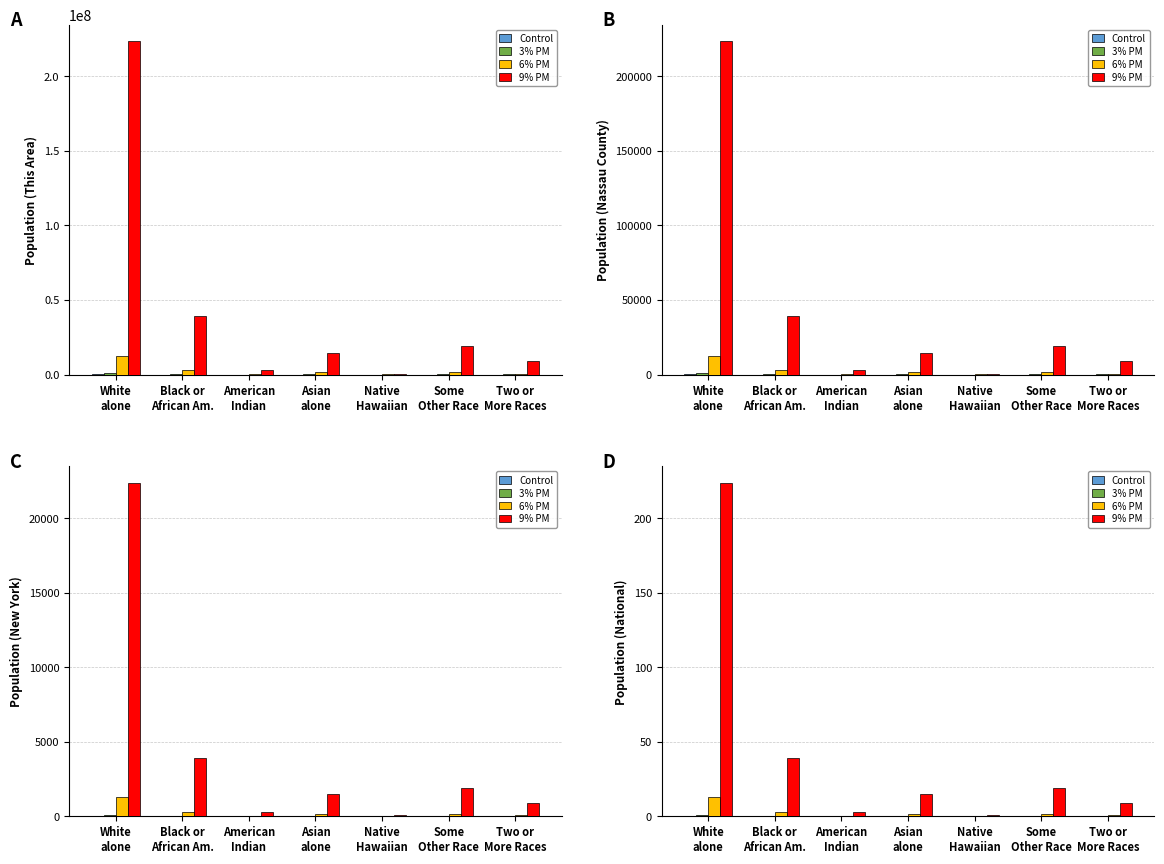

What is the value of the 9% PM bar at the 3rd from the left?

2.9